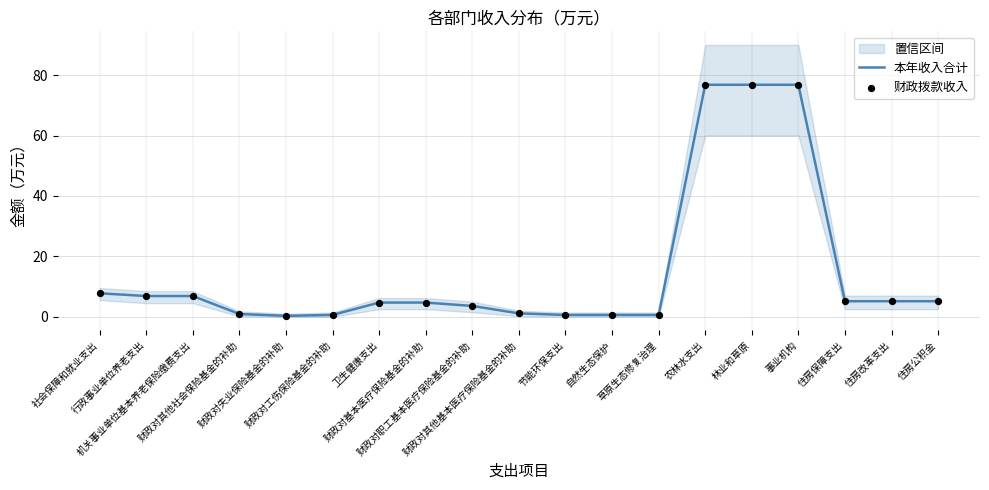

Which series contains the highest Y value?

本年收入合计